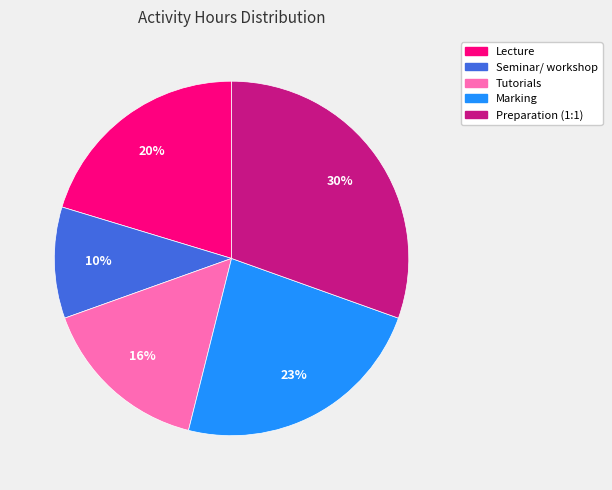

What is the smallest slice in the pie chart?

Seminar/ workshop